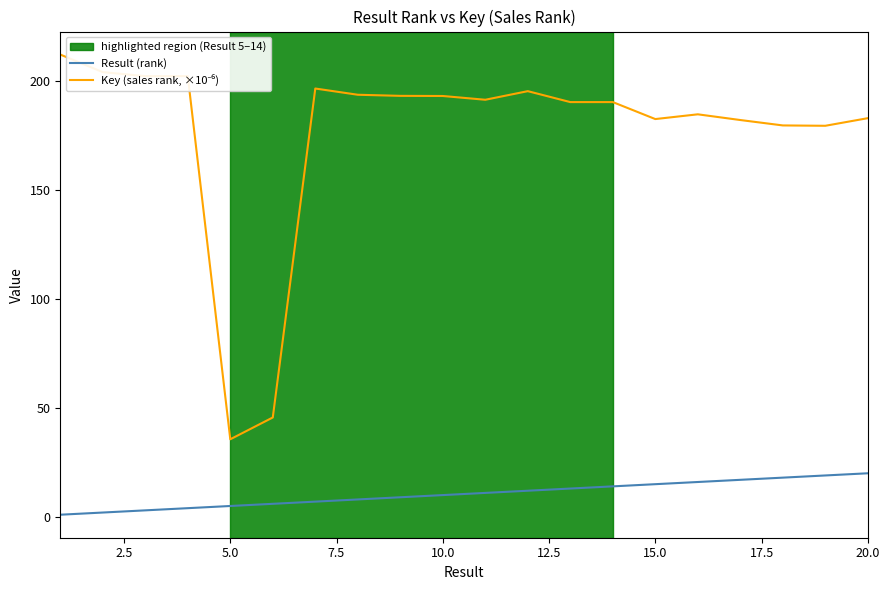

What is the greatest value displayed?

212.0